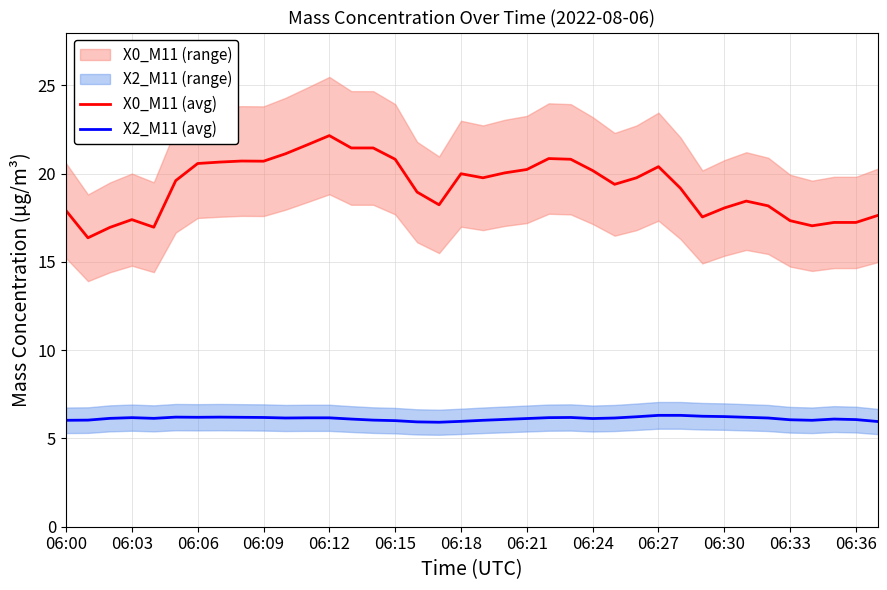

Reading right to left, extract all data points from this chart.

X0_M11 (avg): 17.6	17.2	17.2	17.1	17.3	18.2	18.4	18.1	17.6	19.2	20.4	19.8	19.4	20.2	20.8	20.9	20.2	20.1	19.8	20.0	18.2	19.0	20.8	21.5	21.5	22.2	21.6	21.1	20.7	20.7	20.7	20.6	19.6	17.0	17.4	17.0	16.4	17.9
X2_M11 (avg): 6.0	6.1	6.1	6.0	6.1	6.2	6.2	6.2	6.3	6.3	6.3	6.2	6.2	6.1	6.2	6.2	6.1	6.1	6.0	6.0	5.9	5.9	6.0	6.0	6.1	6.2	6.2	6.2	6.2	6.2	6.2	6.2	6.2	6.1	6.2	6.1	6.0	6.0